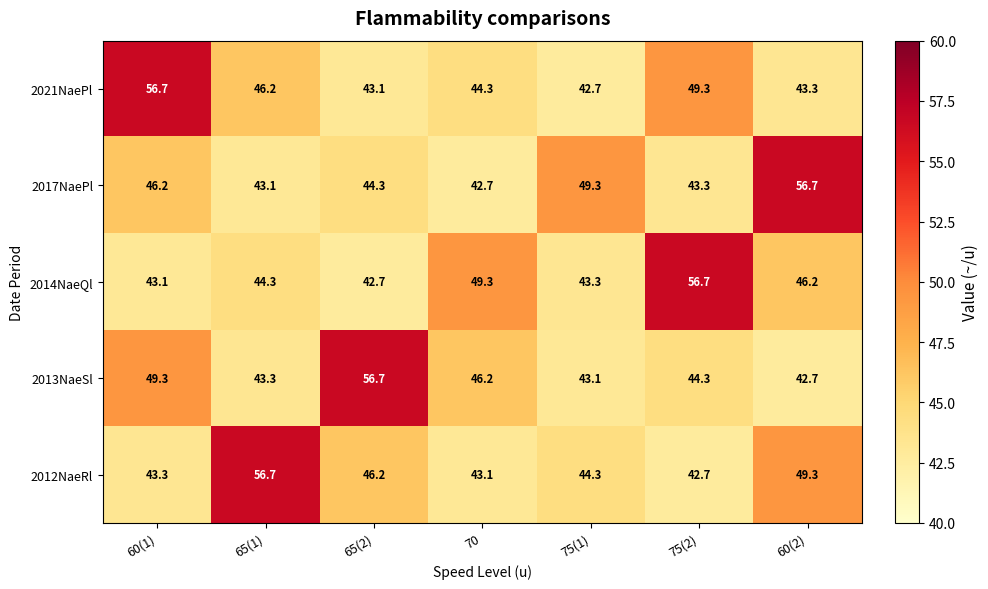

The value of 2021NaePl at 75(2) is 49.3. True or false?

True